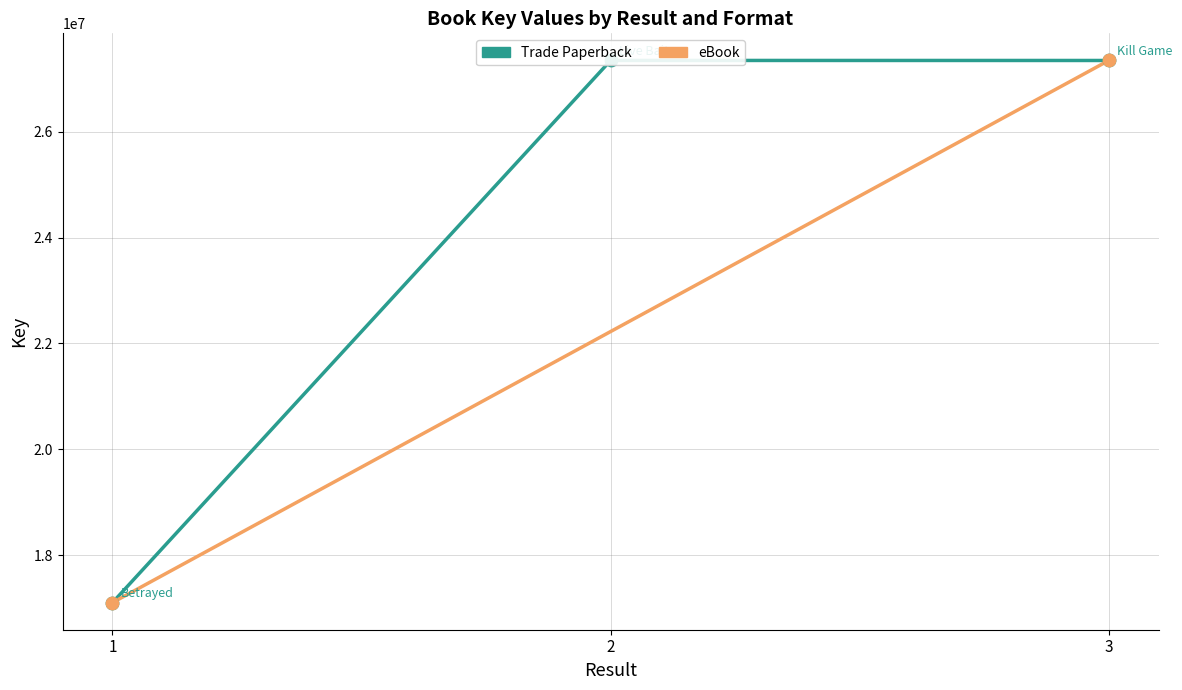

What is the change in value from 1 to 3?

+10243766